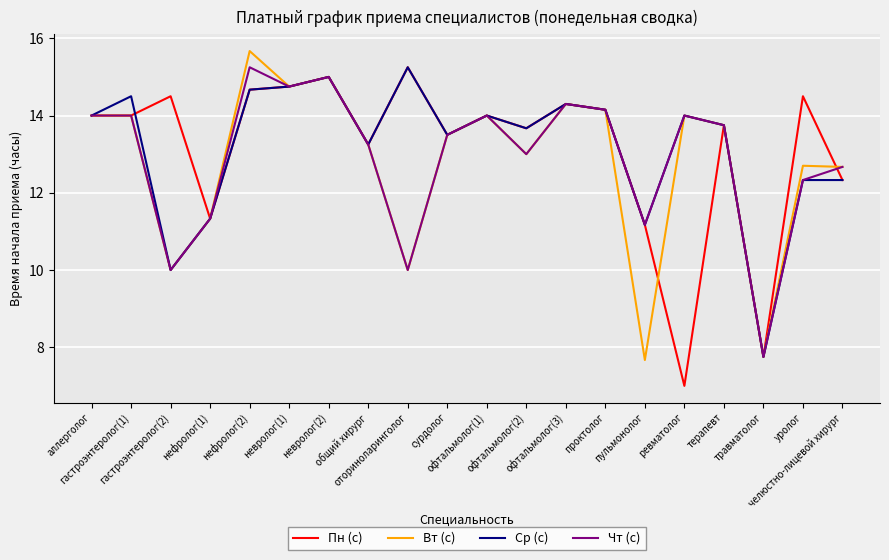

What are all the series names shown in the legend?

Пн (с), Вт (с), Ср (с), Чт (с)